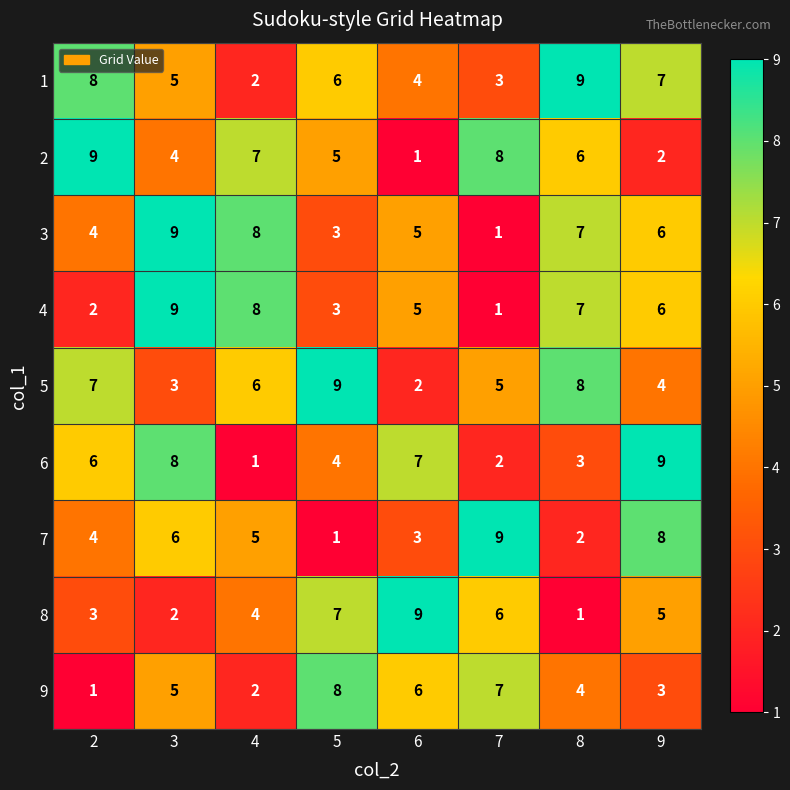

At which label does 3 first exceed 6?

3